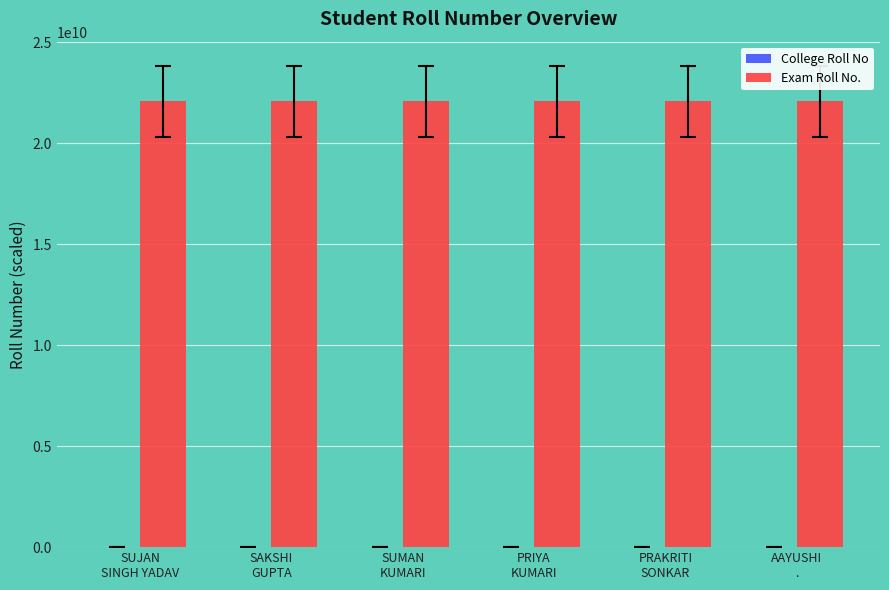

What is the sum of all Exam Roll No. values?

132477414123